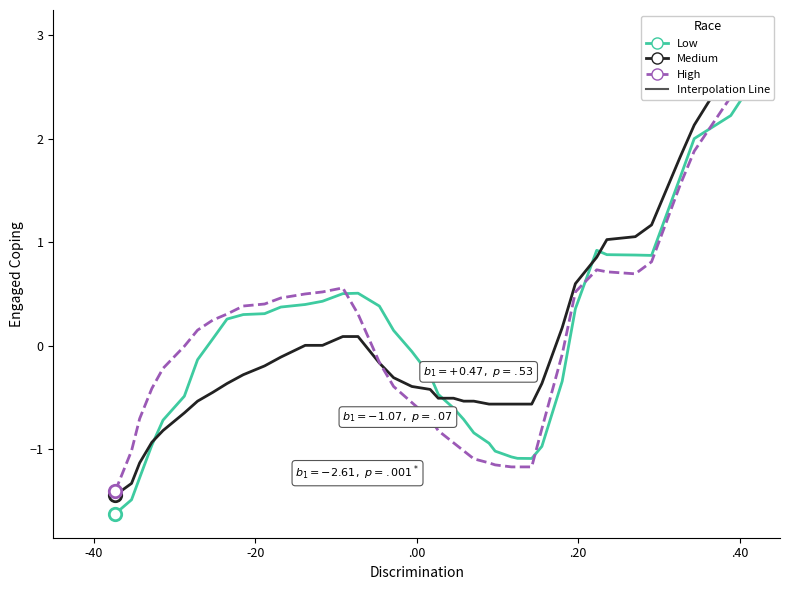

At how many categories does at least one series exceed 0?

22